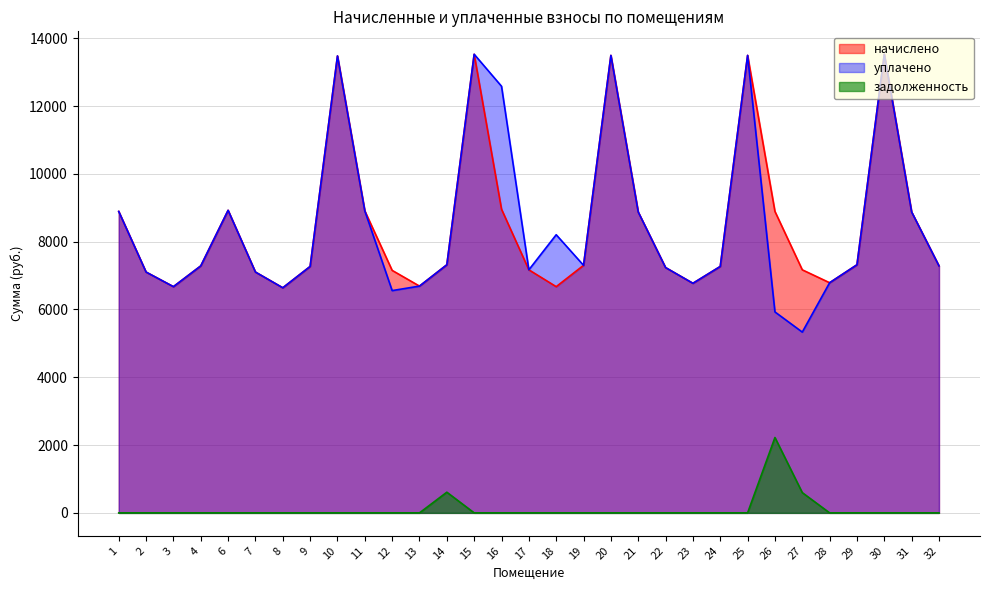

Count the number of data series in this chart.

3